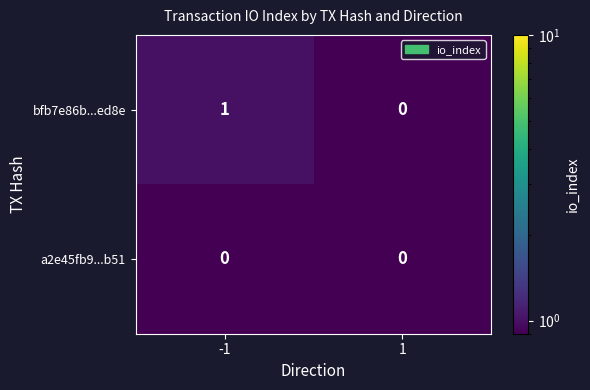

Which series has the largest total across all categories?

bfb7e86b...ed8e